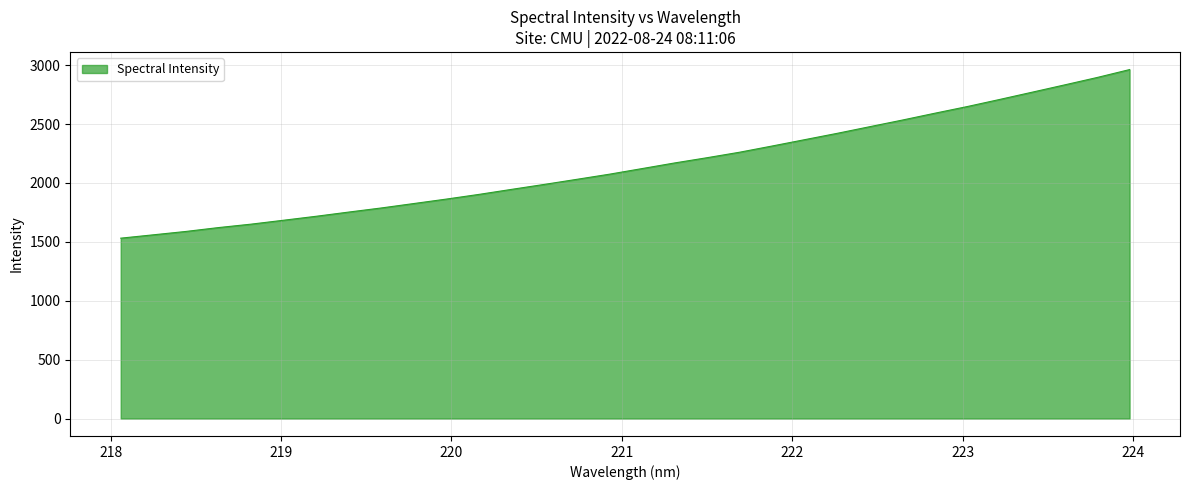

How many lines are shown in the chart?

1